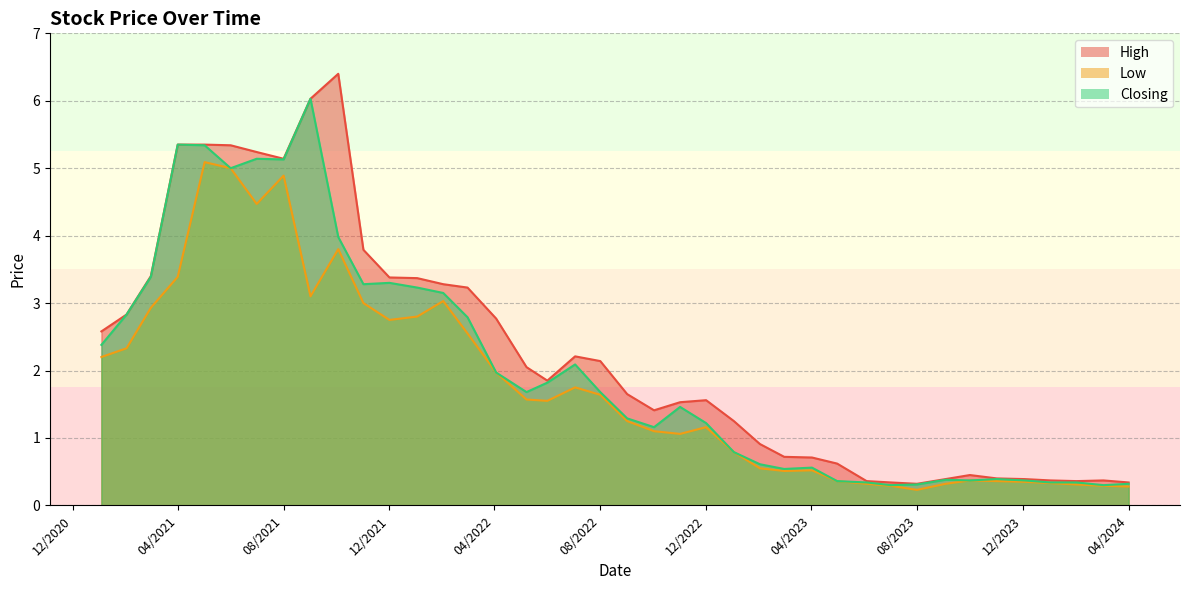

Reading left to right, what are all the values shown in this chart?

High: 01/04/2024=0.3	03/03/2024=0.4	01/02/2024=0.4	02/01/2024=0.4	03/12/2023=0.4	01/11/2023=0.4	01/10/2023=0.5	03/09/2023=0.4	01/08/2023=0.3	02/07/2023=0.3	04/06/2023=0.4	01/05/2023=0.6	02/04/2023=0.7	01/03/2023=0.7	01/02/2023=0.9	02/01/2023=1.2	01/12/2022=1.6	01/11/2022=1.5	02/10/2022=1.4	01/09/2022=1.6	01/08/2022=2.1	03/07/2022=2.2	01/06/2022=1.9	08/05/2022=2.0	03/04/2022=2.8	01/03/2022=3.2	01/02/2022=3.3	02/01/2022=3.4	01/12/2021=3.4	01/11/2021=3.8	03/10/2021=6.4	01/09/2021=6.0	01/08/2021=5.1	01/07/2021=5.2	01/06/2021=5.3	02/05/2021=5.3	01/04/2021=5.3	01/03/2021=3.4	01/02/2021=2.8	03/01/2021=2.6
Low: 01/04/2024=0.3	03/03/2024=0.3	01/02/2024=0.3	02/01/2024=0.3	03/12/2023=0.3	01/11/2023=0.4	01/10/2023=0.4	03/09/2023=0.3	01/08/2023=0.2	02/07/2023=0.3	04/06/2023=0.3	01/05/2023=0.4	02/04/2023=0.5	01/03/2023=0.5	01/02/2023=0.6	02/01/2023=0.8	01/12/2022=1.2	01/11/2022=1.1	02/10/2022=1.1	01/09/2022=1.2	01/08/2022=1.6	03/07/2022=1.8	01/06/2022=1.6	08/05/2022=1.6	03/04/2022=2.0	01/03/2022=2.5	01/02/2022=3.0	02/01/2022=2.8	01/12/2021=2.8	01/11/2021=3.0	03/10/2021=3.8	01/09/2021=3.1	01/08/2021=4.9	01/07/2021=4.5	01/06/2021=5.0	02/05/2021=5.1	01/04/2021=3.4	01/03/2021=2.9	01/02/2021=2.3	03/01/2021=2.2
Closing: 01/04/2024=0.3	03/03/2024=0.3	01/02/2024=0.3	02/01/2024=0.3	03/12/2023=0.4	01/11/2023=0.4	01/10/2023=0.4	03/09/2023=0.4	01/08/2023=0.3	02/07/2023=0.3	04/06/2023=0.3	01/05/2023=0.4	02/04/2023=0.6	01/03/2023=0.5	01/02/2023=0.6	02/01/2023=0.8	01/12/2022=1.2	01/11/2022=1.5	02/10/2022=1.2	01/09/2022=1.3	01/08/2022=1.7	03/07/2022=2.1	01/06/2022=1.8	08/05/2022=1.7	03/04/2022=2.0	01/03/2022=2.8	01/02/2022=3.1	02/01/2022=3.2	01/12/2021=3.3	01/11/2021=3.3	03/10/2021=4.0	01/09/2021=6.0	01/08/2021=5.1	01/07/2021=5.1	01/06/2021=5.0	02/05/2021=5.3	01/04/2021=5.3	01/03/2021=3.4	01/02/2021=2.8	03/01/2021=2.4